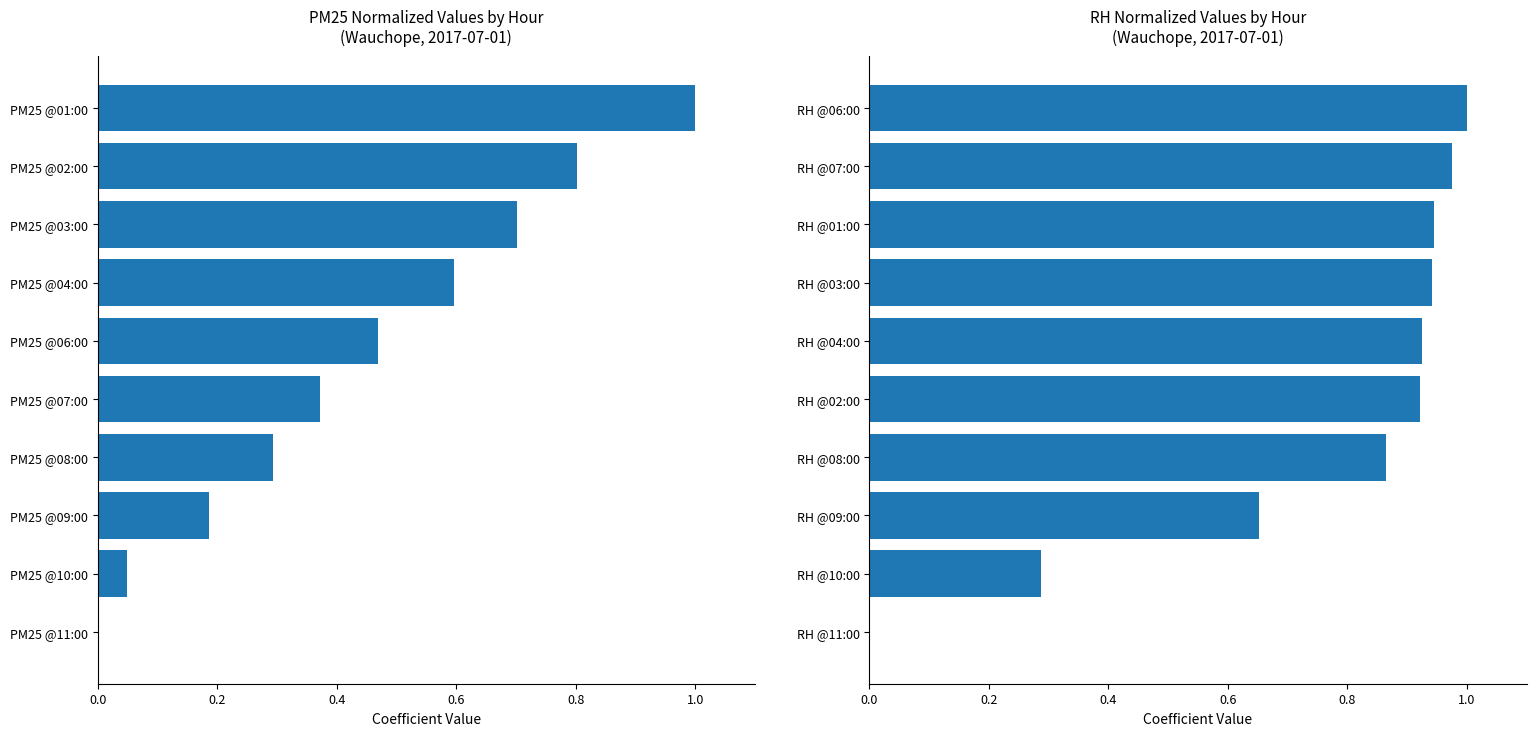

Is it true that RH (normalized) equals 0.9 at RH @02:00?

True